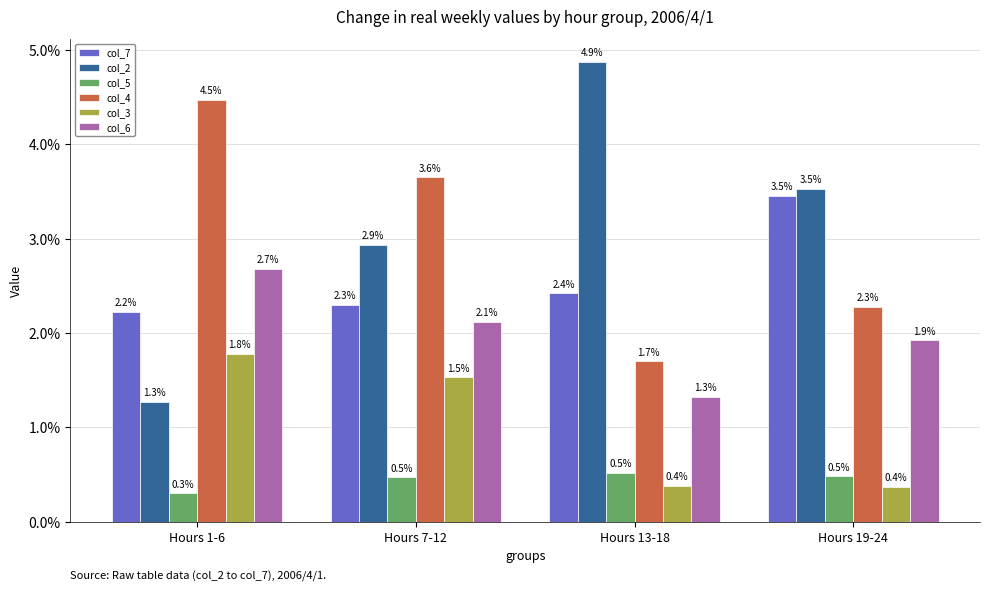

Which category has the highest value across all series?

Hours 13-18